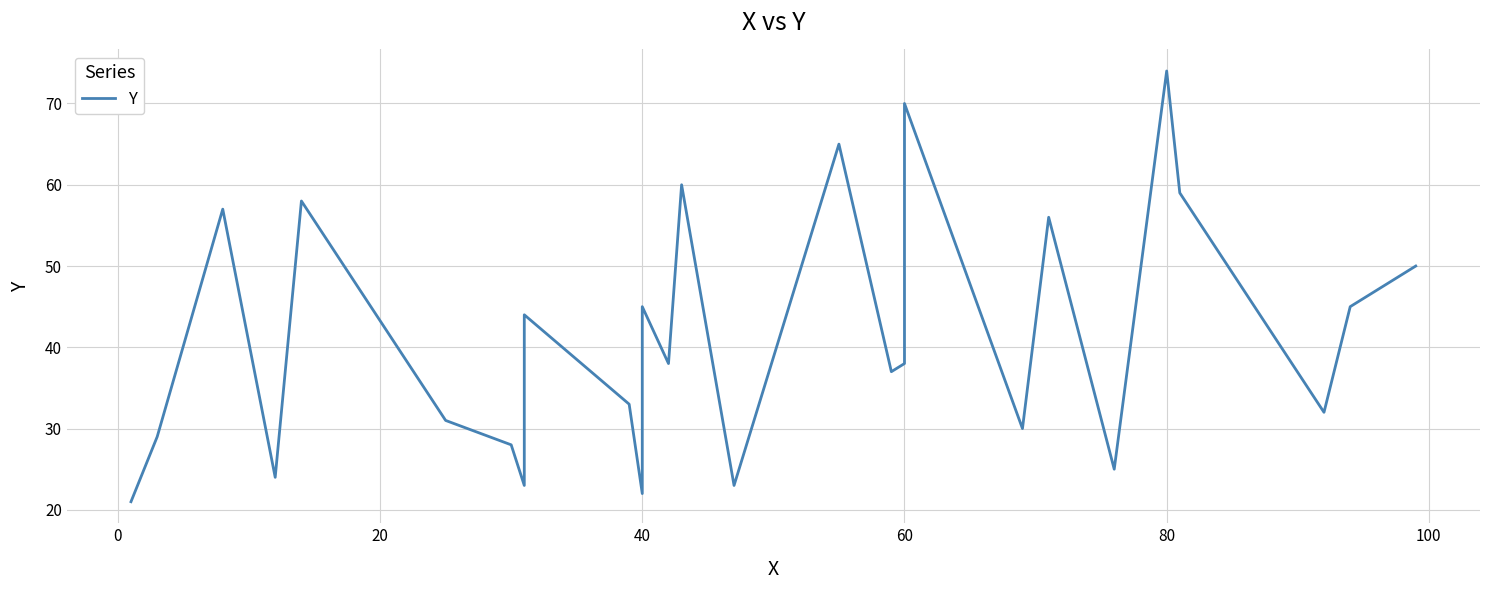

Count the number of data series in this chart.

1